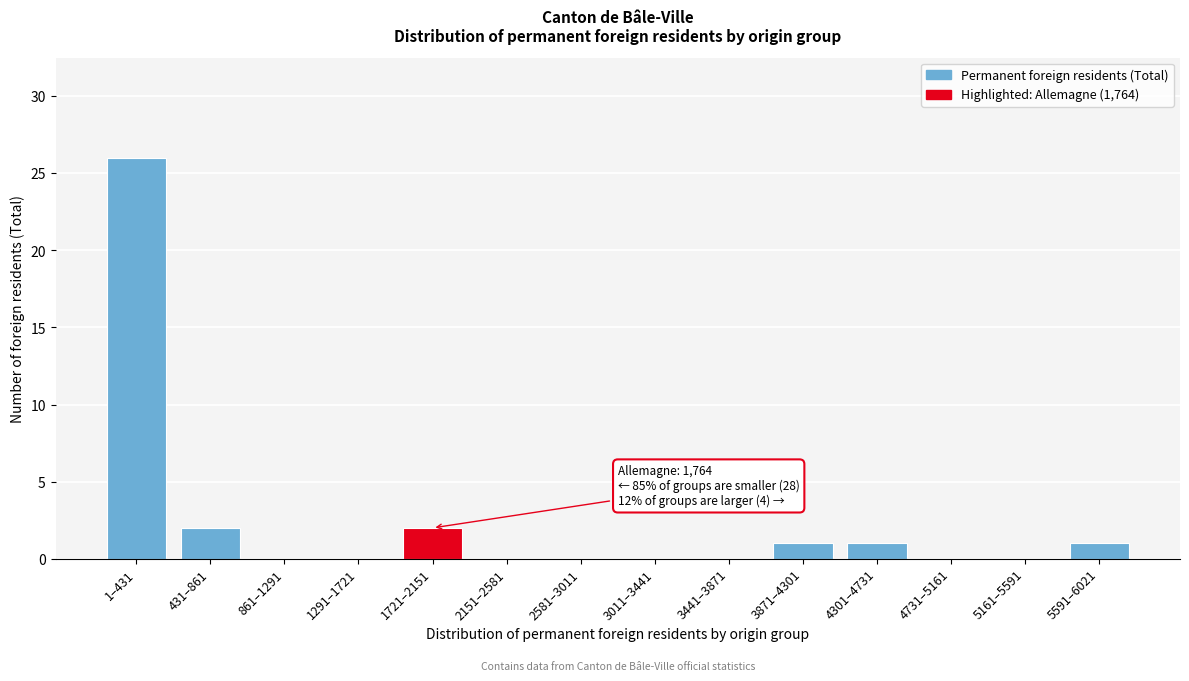

Reading left to right, transcribe all the data shown in this chart.

1–431=26	431–861=2	861–1291=0	1291–1721=0	1721–2151=2	2151–2581=0	2581–3011=0	3011–3441=0	3441–3871=0	3871–4301=1	4301–4731=1	4731–5161=0	5161–5591=0	5591–6021=1